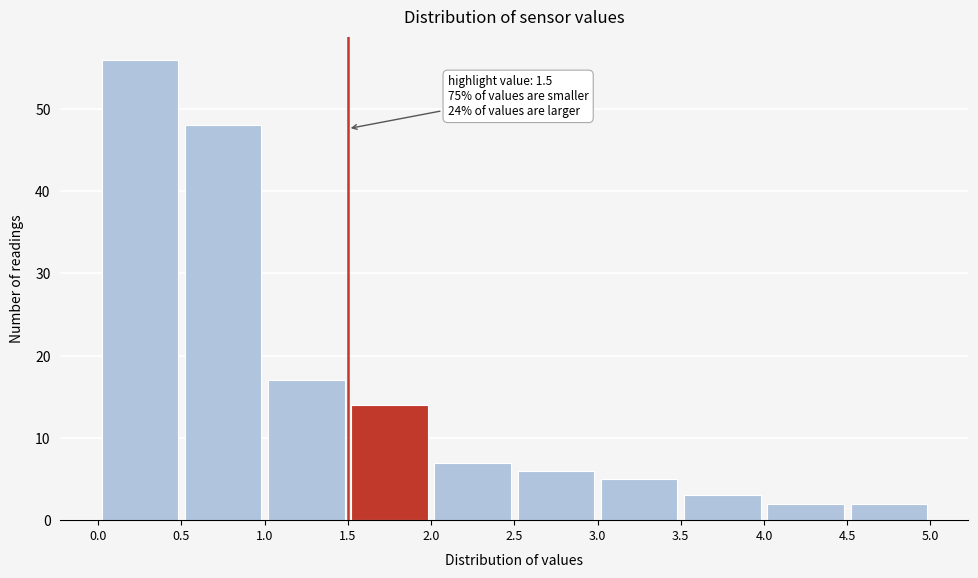

Over which range of the x-axis is the bar tallest?

0.0 to 0.5